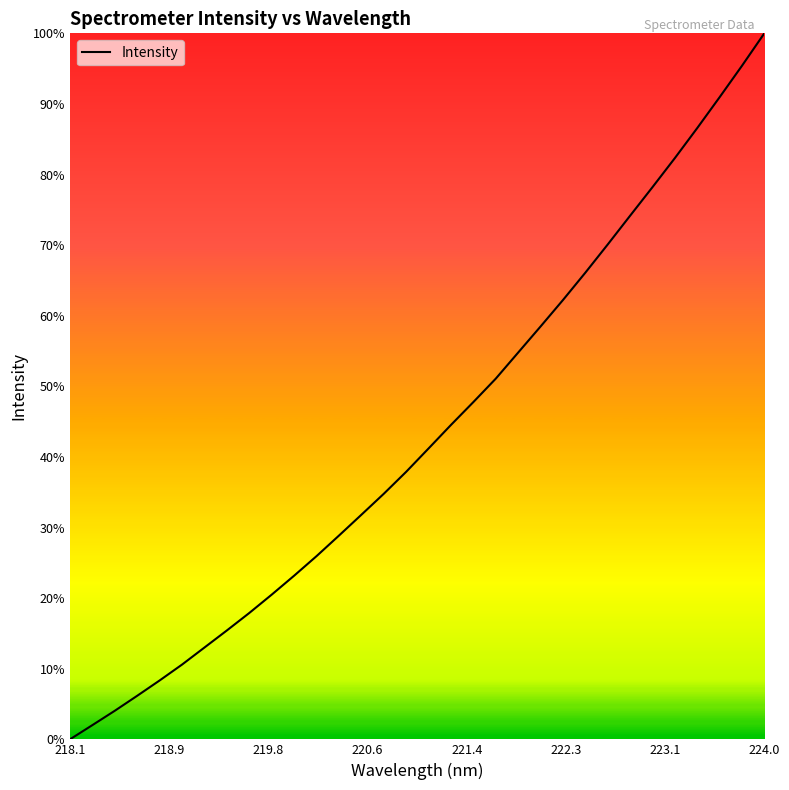

Does the chart have visible grid lines?

No